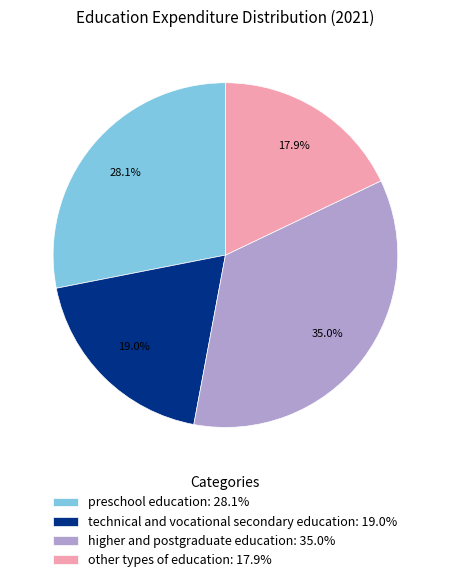

The other types of education slice represents 10% of the pie. True or false?

False